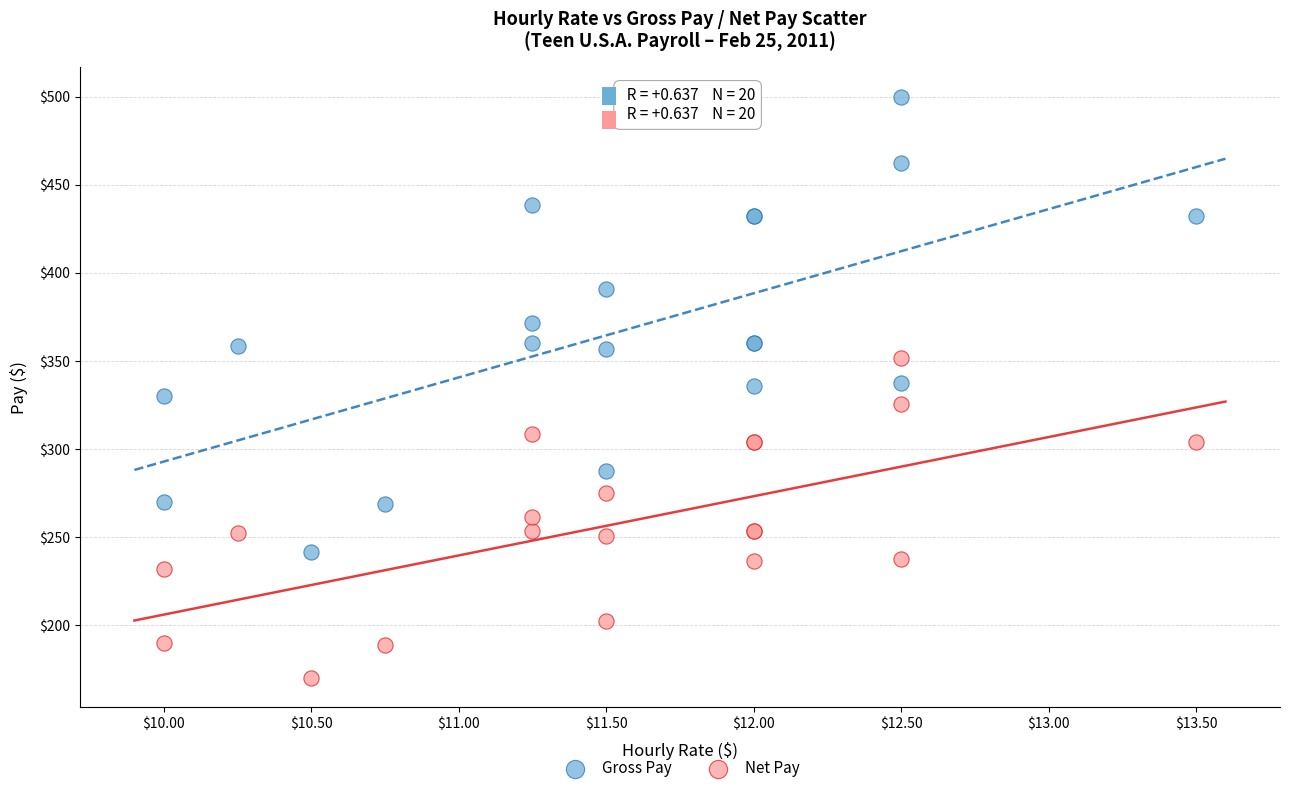

Which series has the widest spread of Y values?

Gross Pay